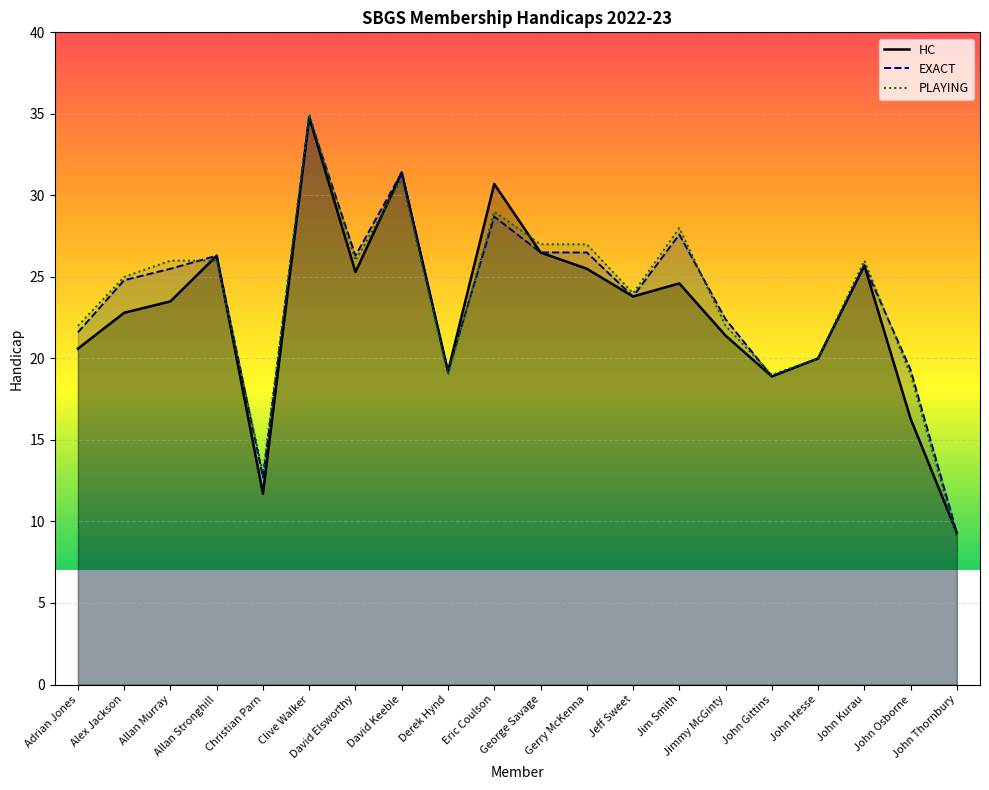

What is the smallest value displayed?

9.0